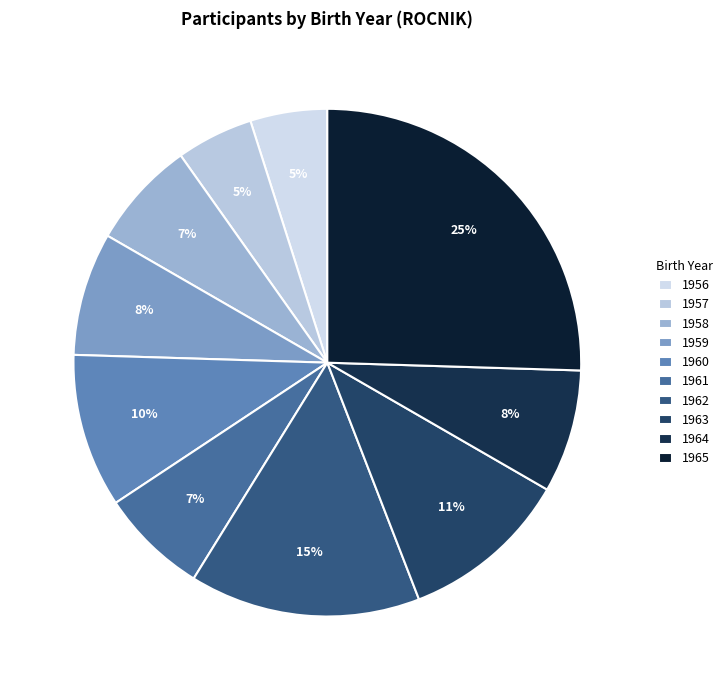

How many segments does this pie chart have?

10